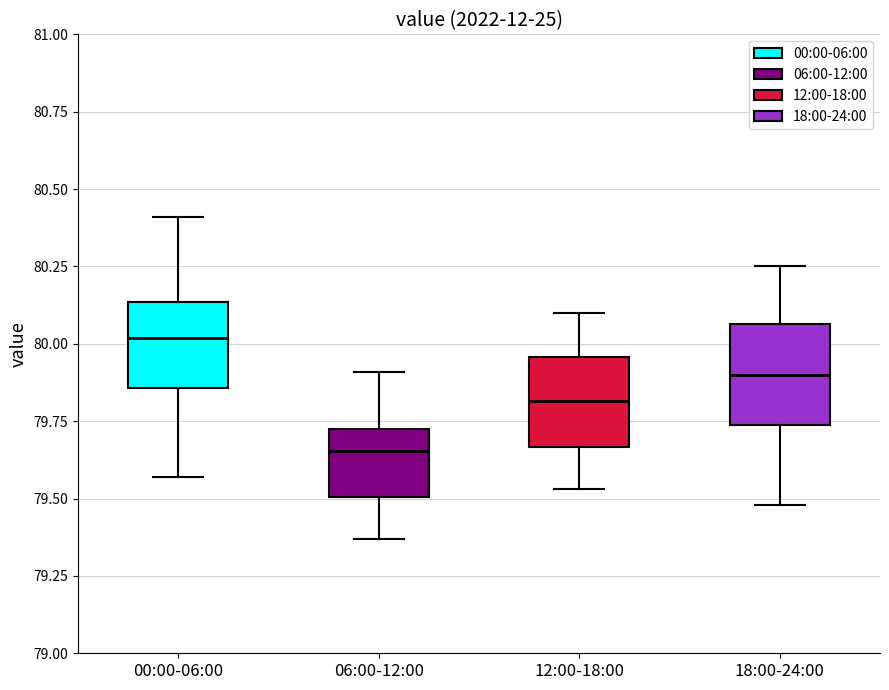

Reading left to right, transcribe this box plot: for each box, give where its median line is, the range the box spans, and where its two whiskers end, as read against the y-axis. The values are not printed on the chart, so give them approximately, as read against the axis.

00:00-06:00: median 80.00, box 79.85 to 80.15, whiskers 79.55 to 80.40
06:00-12:00: median 79.65, box 79.50 to 79.75, whiskers 79.35 to 79.90
12:00-18:00: median 79.80, box 79.65 to 79.95, whiskers 79.55 to 80.10
18:00-24:00: median 79.90, box 79.75 to 80.05, whiskers 79.50 to 80.25